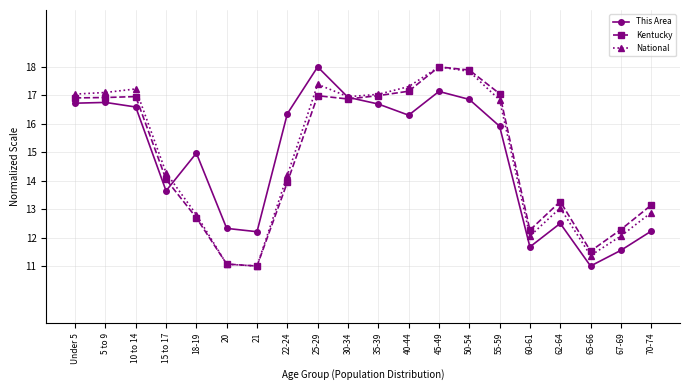

True or false: National has more than 2 points higher than both neighbors.

True